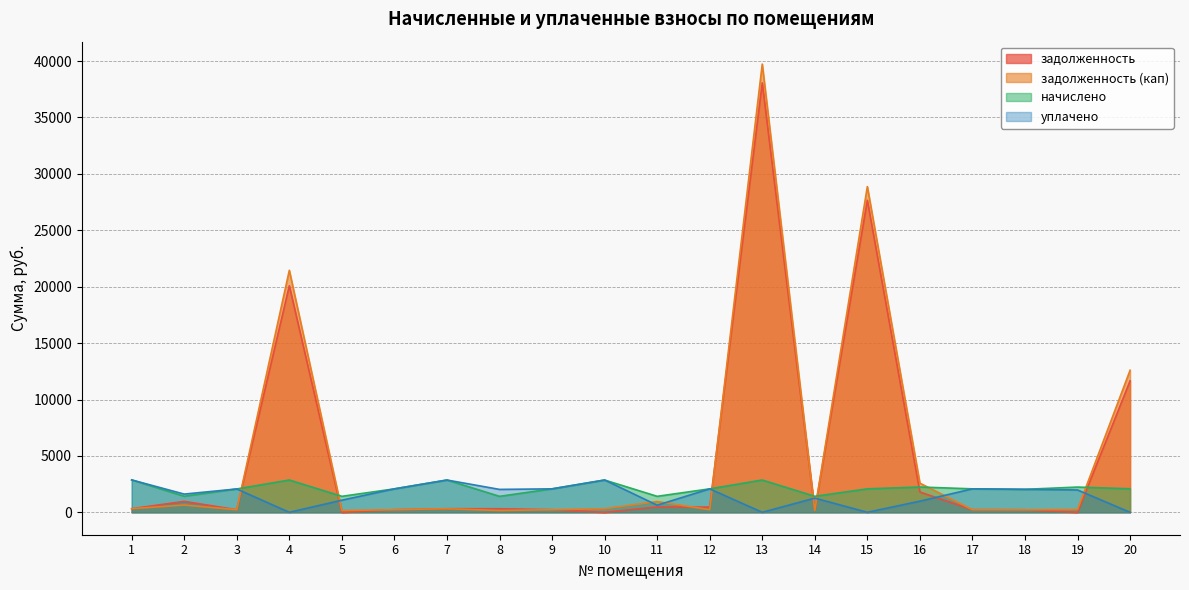

How many intersections are there between задолженность (кап) and задолженность?

2